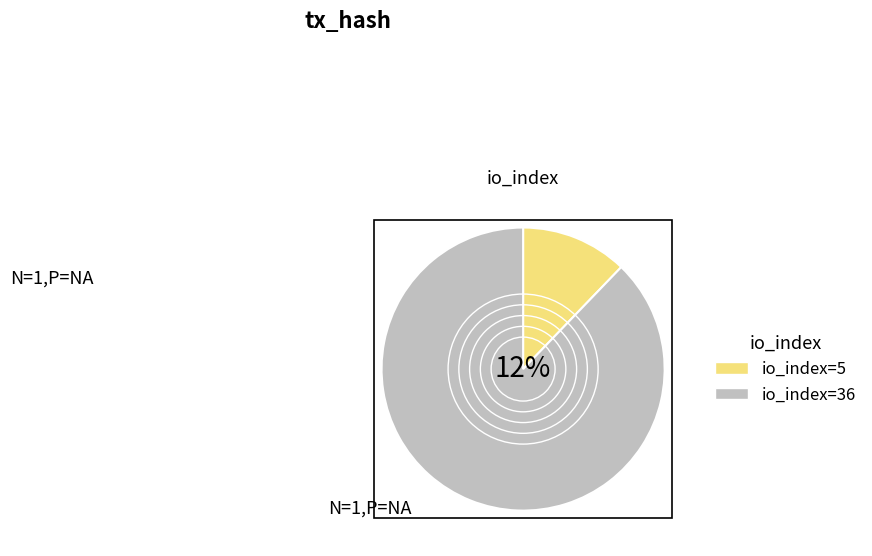

What is the smallest slice in the pie chart?

io_index=5